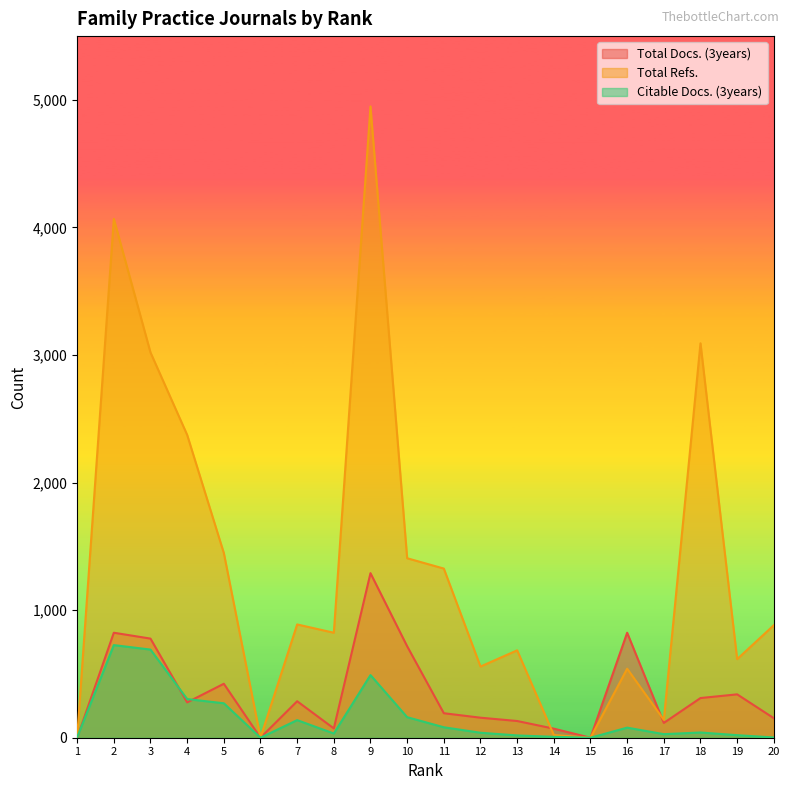

In Total Refs., how many points are higher than both neighbors (excluding endpoints)?

6